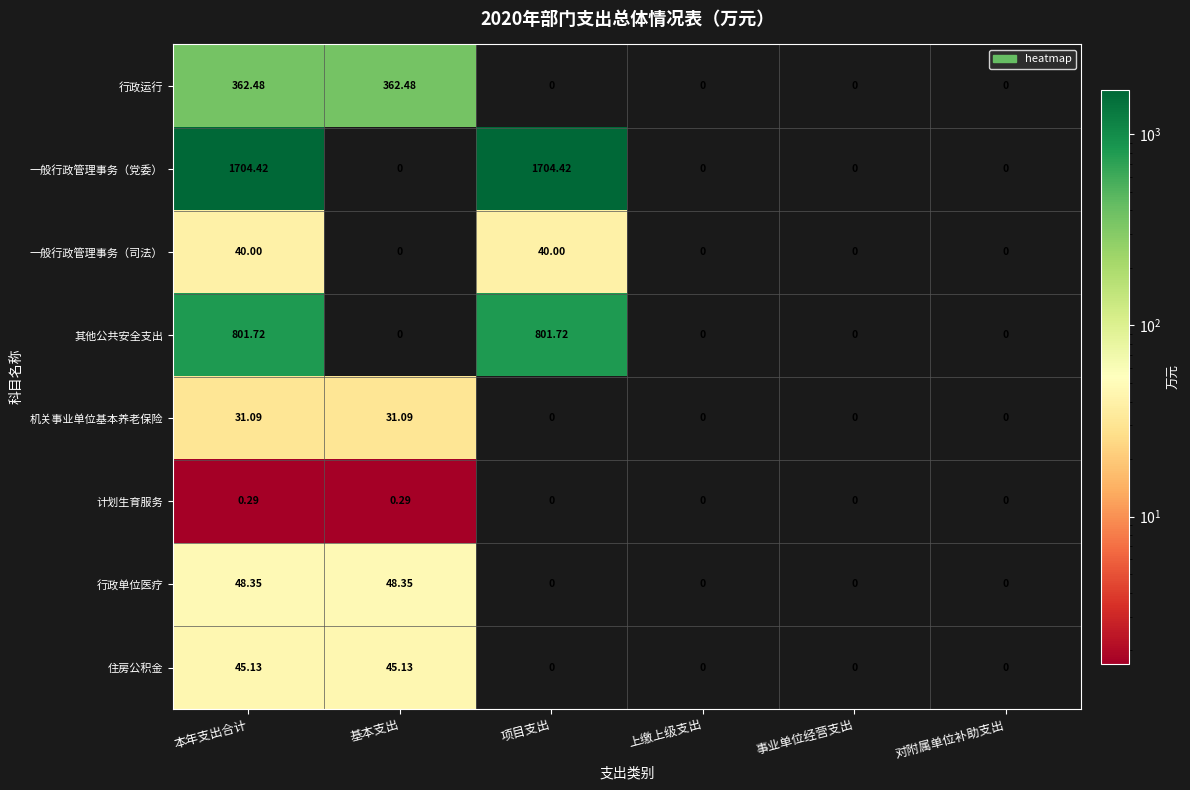

Which series changed the most between 项目支出 and 事业单位经营支出?

一般行政管理事务（党委）